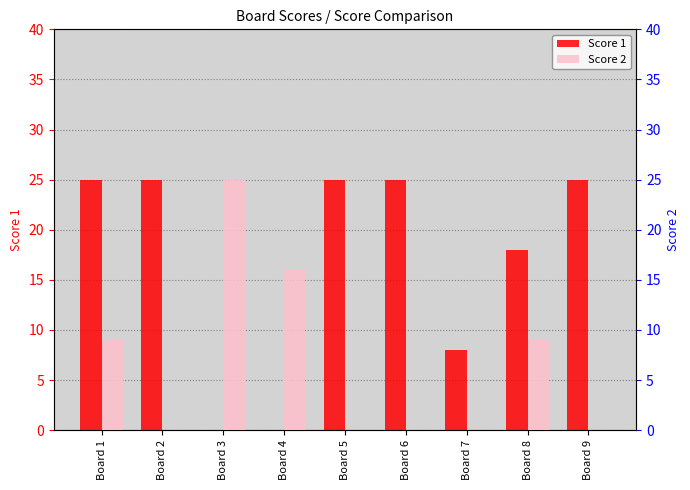

The Score 1 series shows 26 at Board 8. True or false?

False